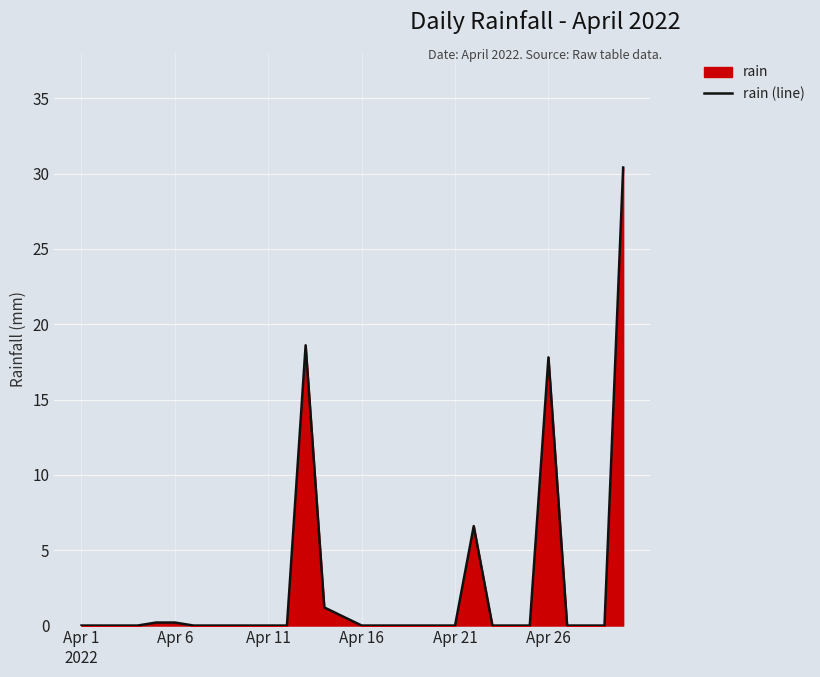

Which label corresponds to the largest value in the chart?

29